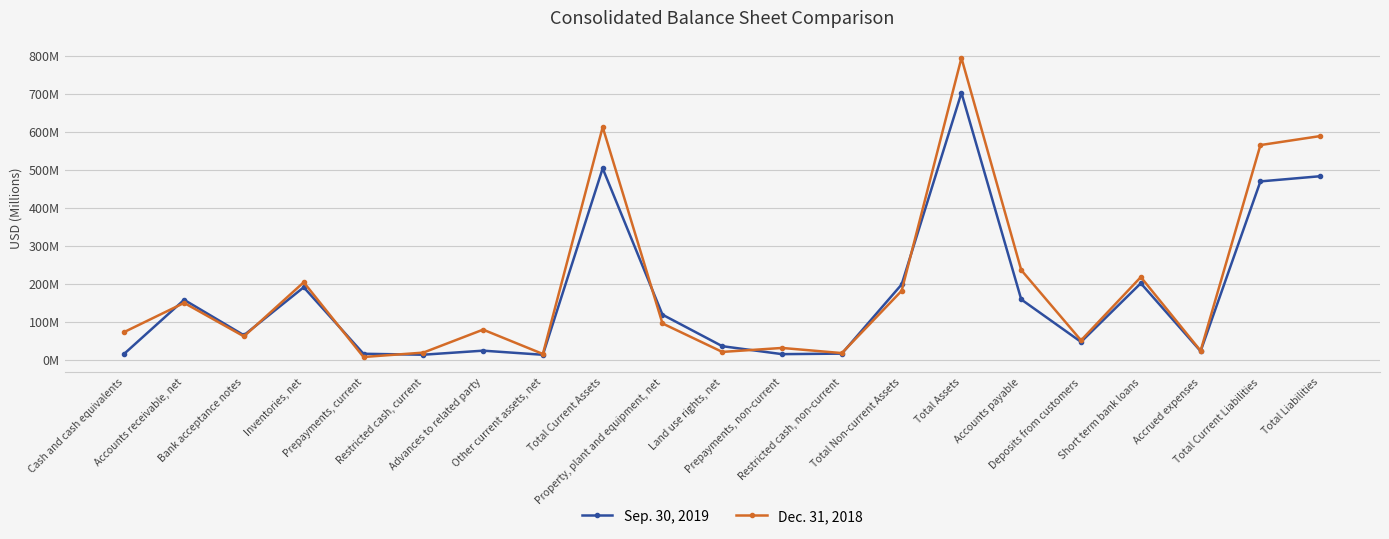

What are all the series names shown in the legend?

Sep. 30, 2019, Dec. 31, 2018